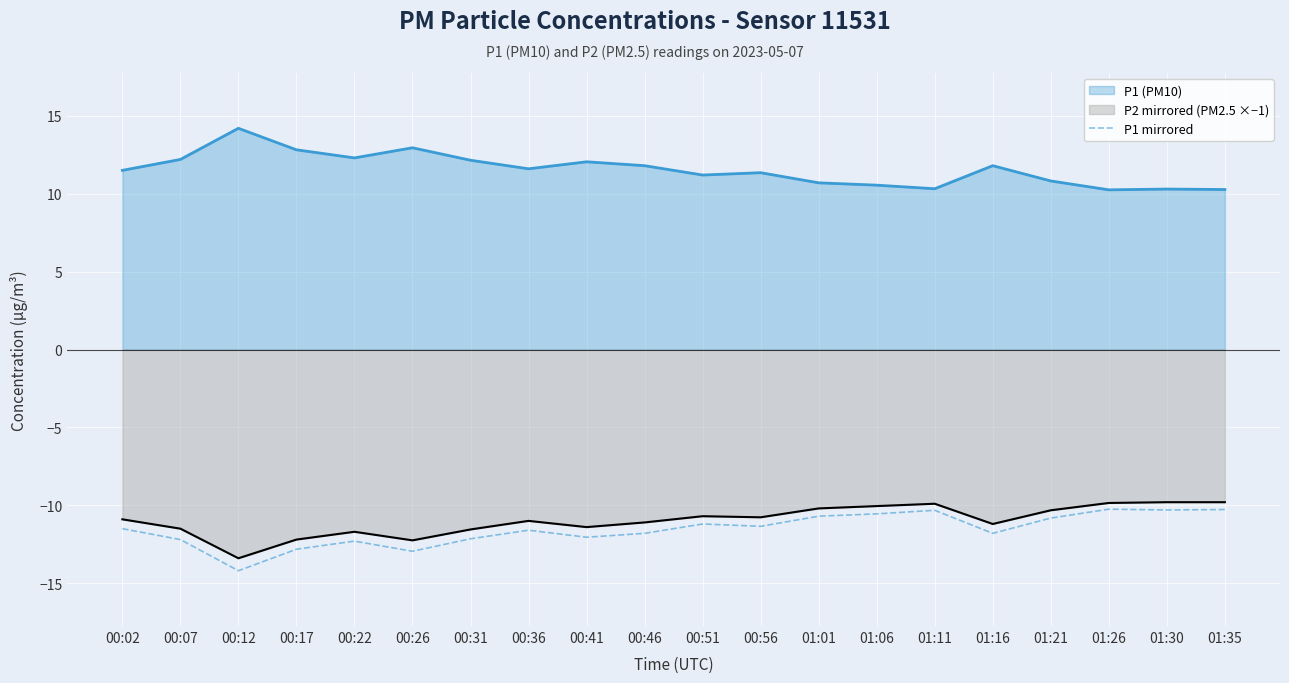

What is the difference between the highest and lowest values at 01:16?

23.6